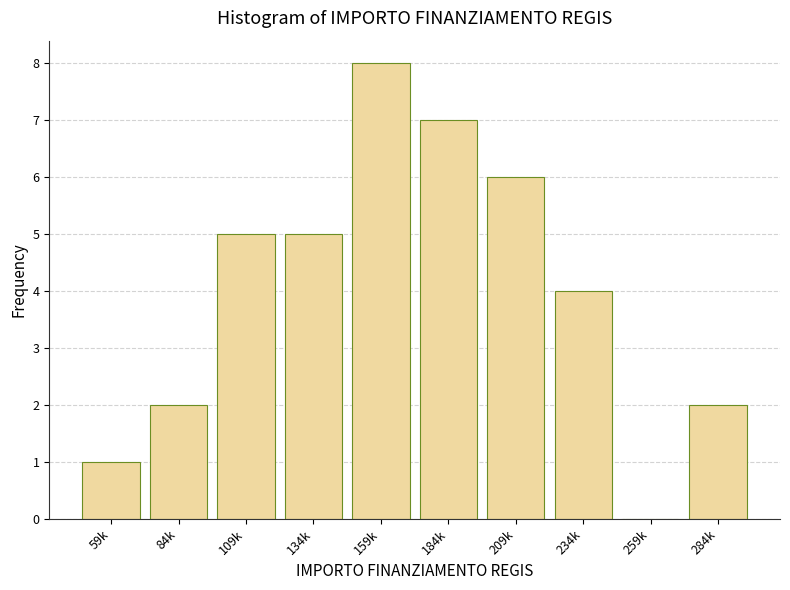

Reading left to right, extract all data points from this chart.

59k=1	84k=2	109k=5	134k=5	159k=8	184k=7	209k=6	234k=4	259k=0	284k=2